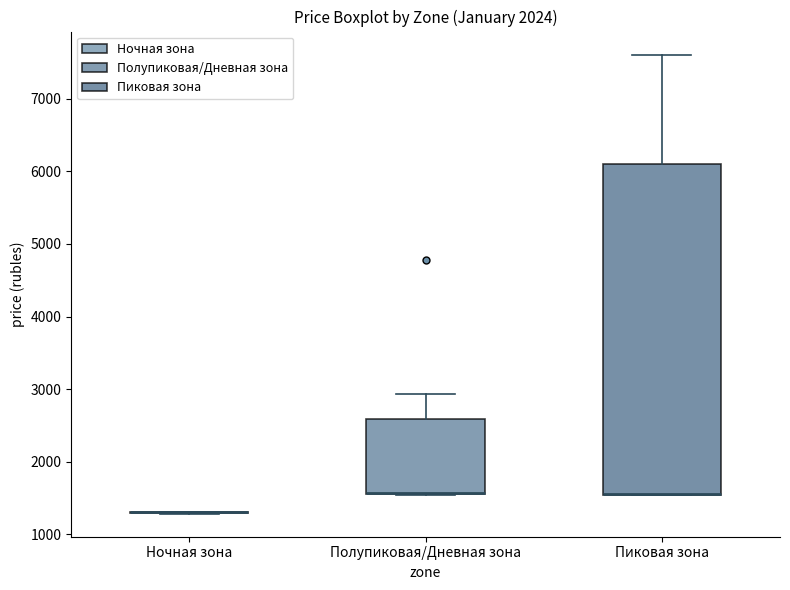

Which box is the tallest, from its lower edge to its upper edge?

Пиковая зона